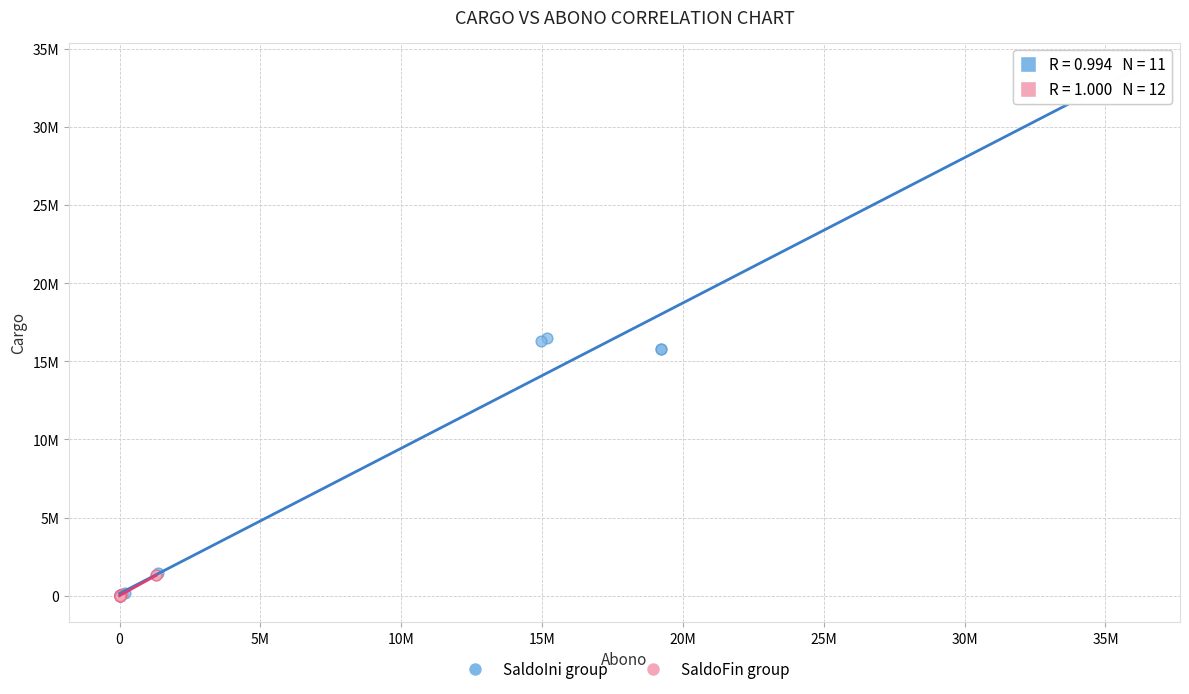

Which series reaches the maximum Y coordinate?

SaldoIni group